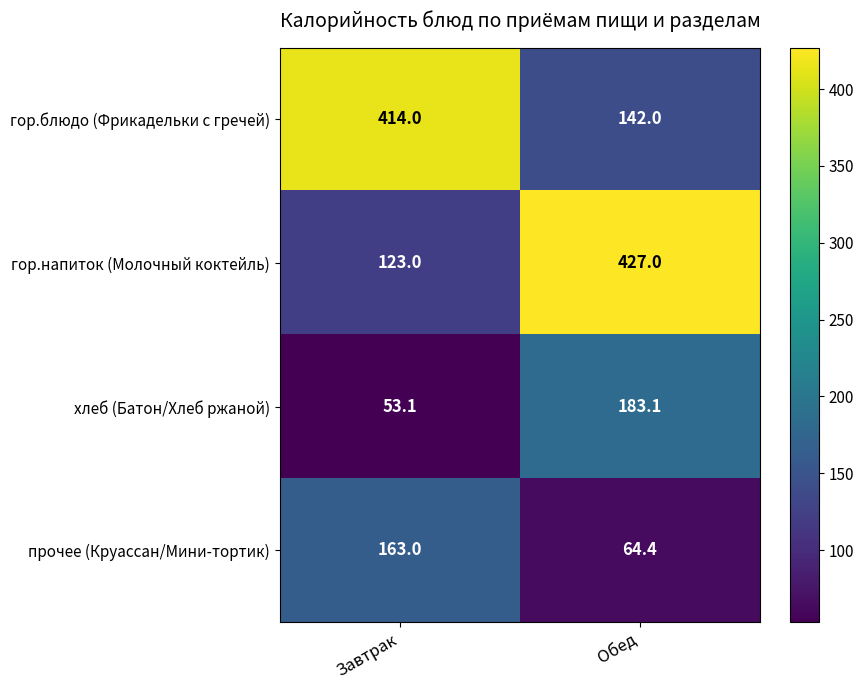

Which series has the largest total across all categories?

гор.блюдо (Фрикадельки с гречей)